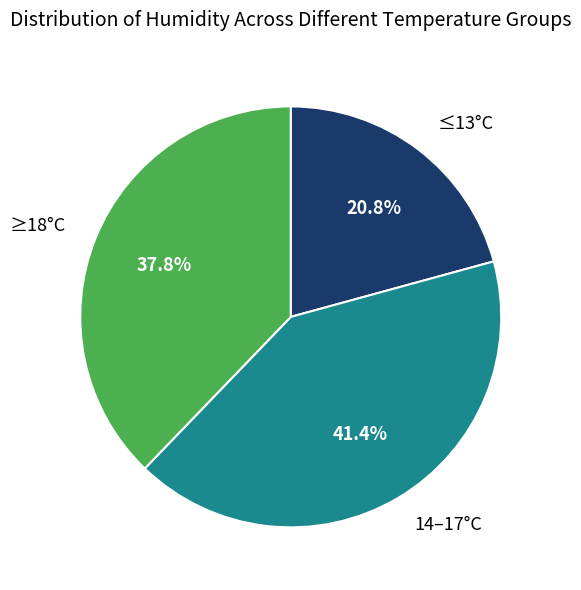

Rank the categories by value from highest to lowest.

14–17°C, ≥18°C, ≤13°C